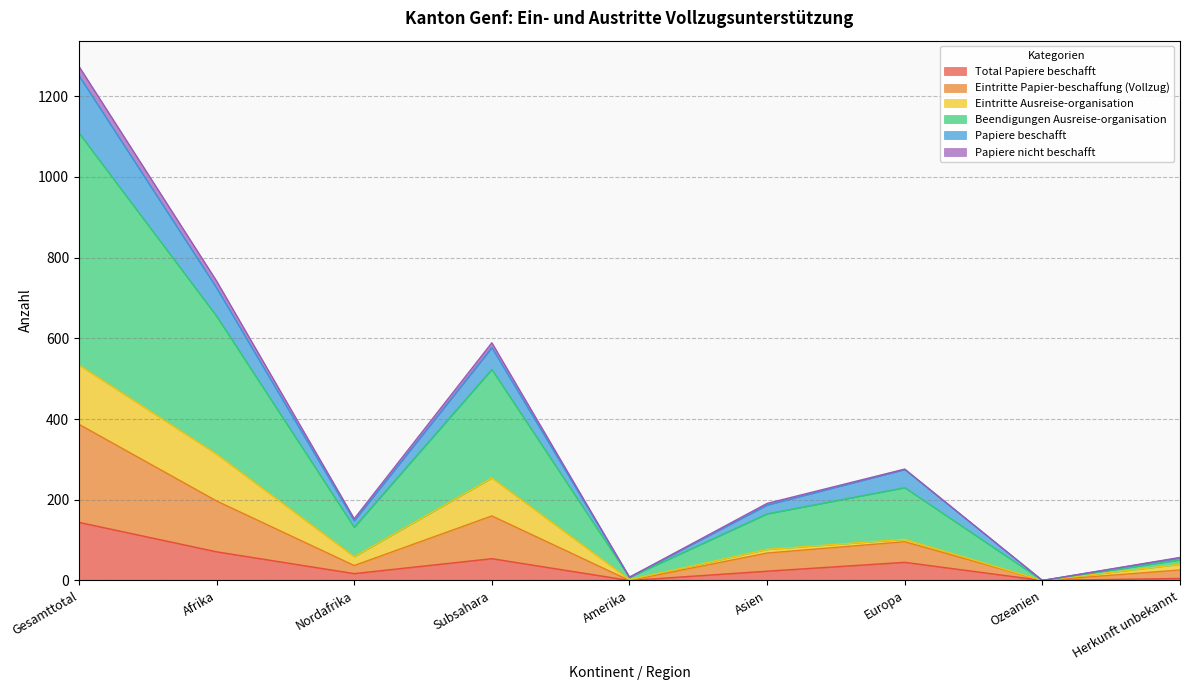

Which series has the largest total across all categories?

Beendigungen Ausreise-organisation